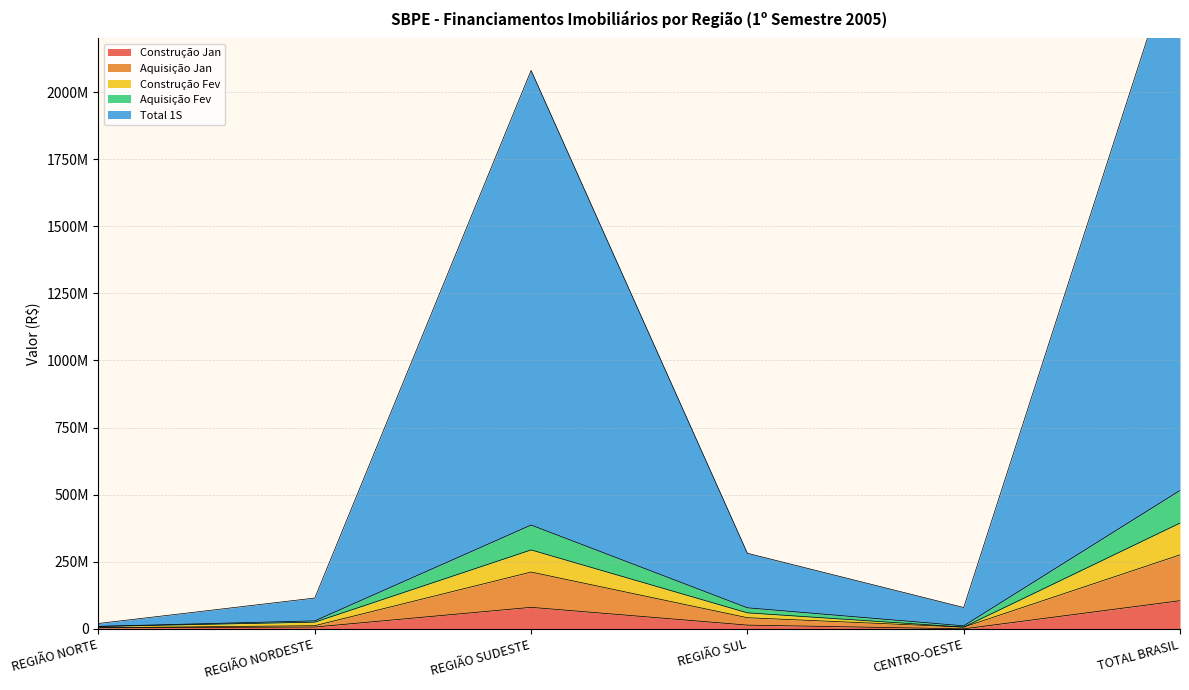

What position from the left is CENTRO-OESTE?

5